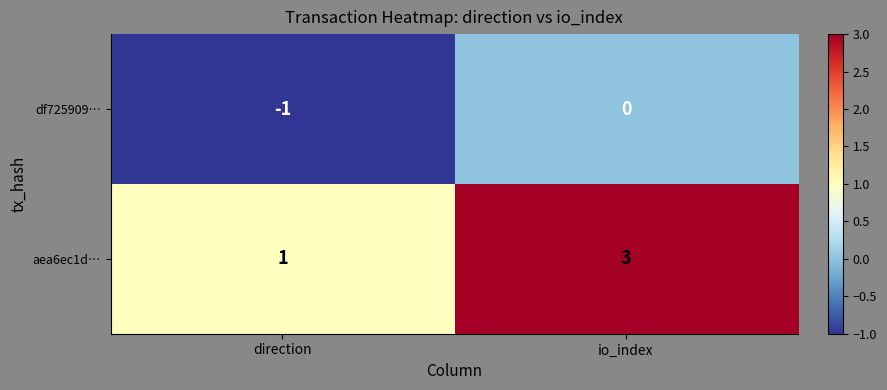

What is the maximum value for aea6ec1d…?

3